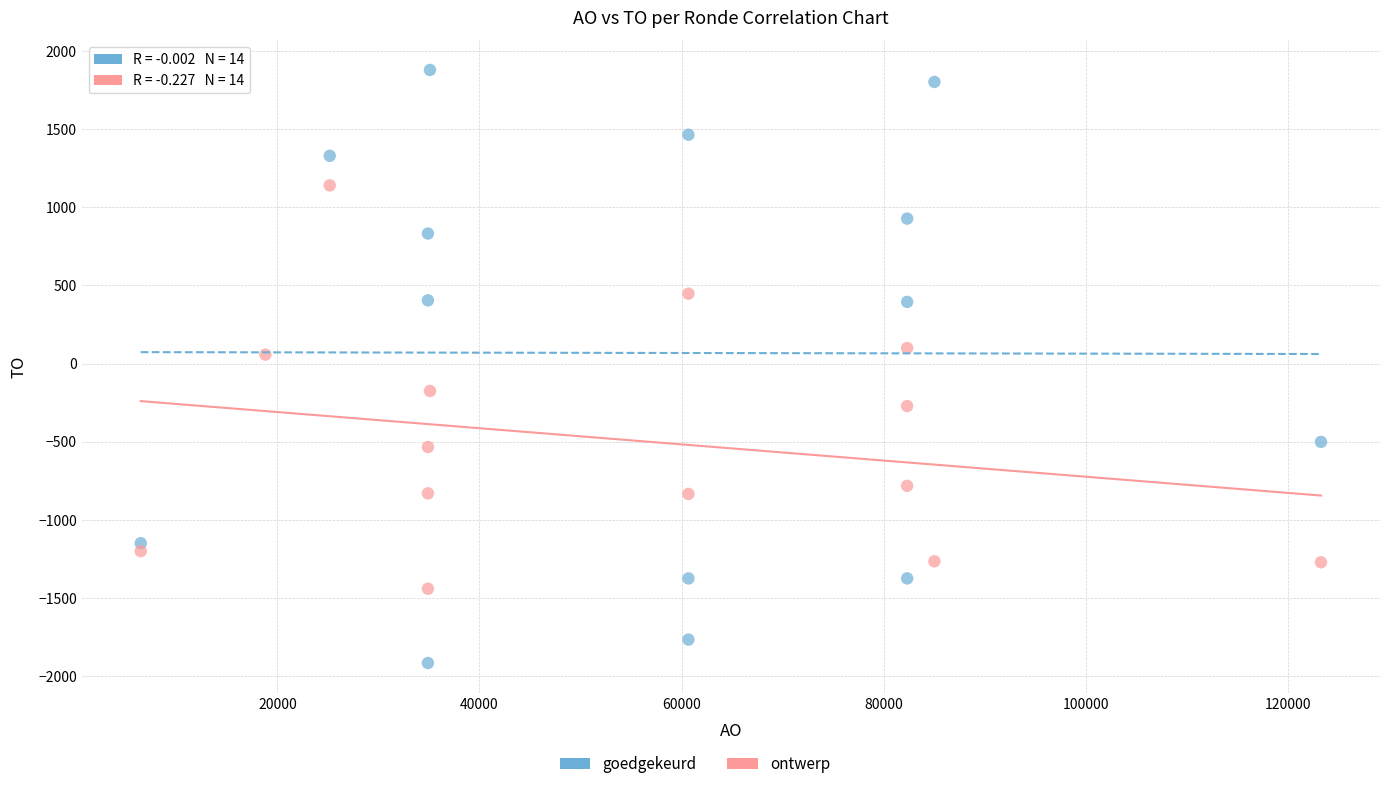

Which series contains the lowest Y value?

goedgekeurd